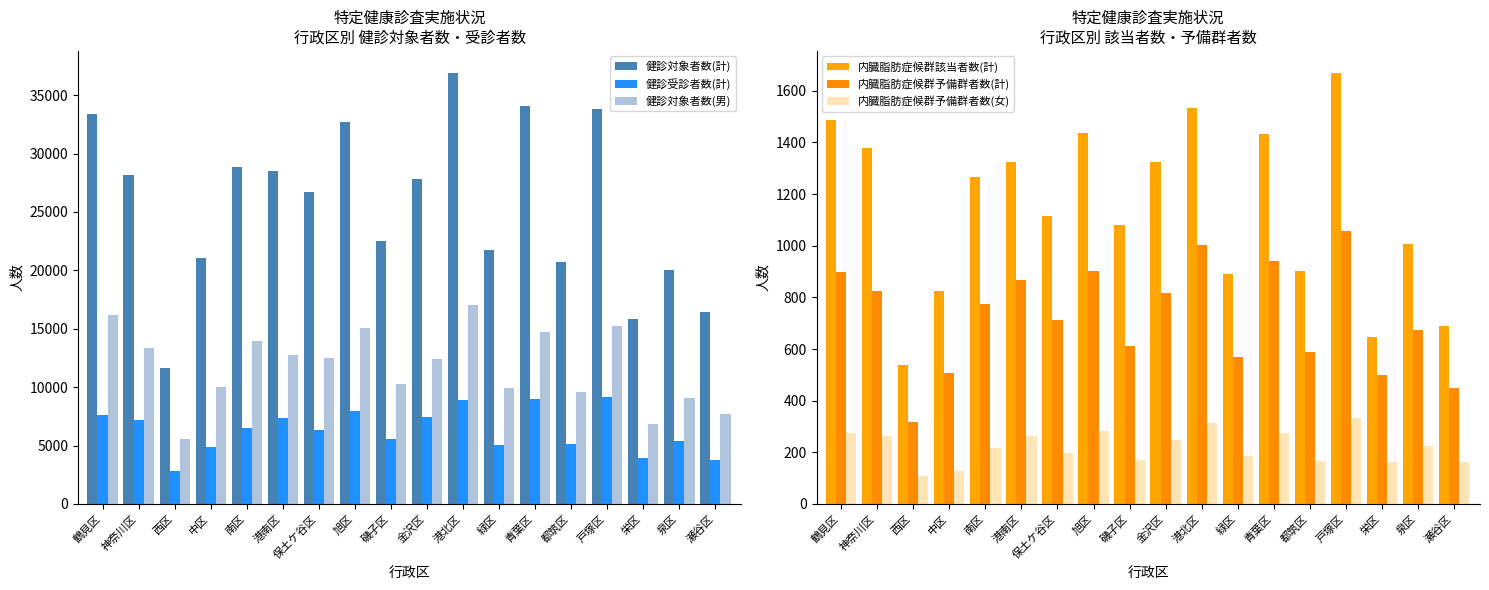

Is the value of 内臓脂肪症候群予備群者数(女) at 西区 greater than the value of 健診対象者数(男) at 磯子区?

No